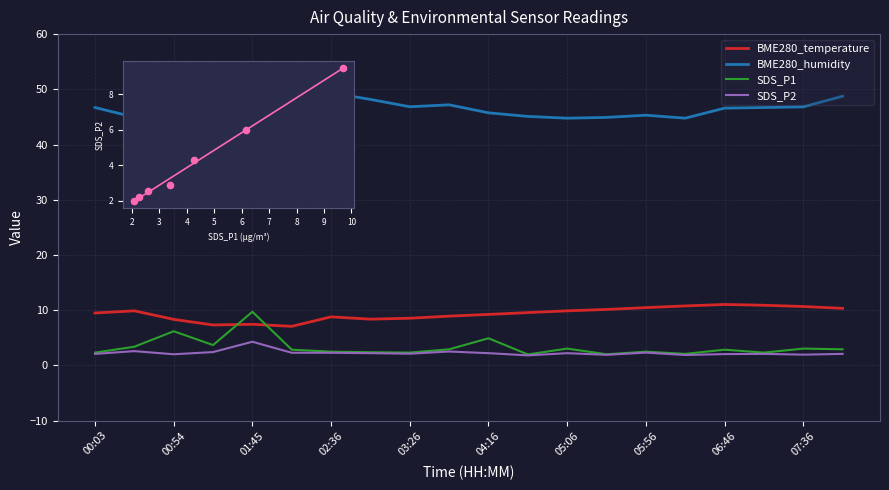

Which series has the largest total across all categories?

BME280_humidity